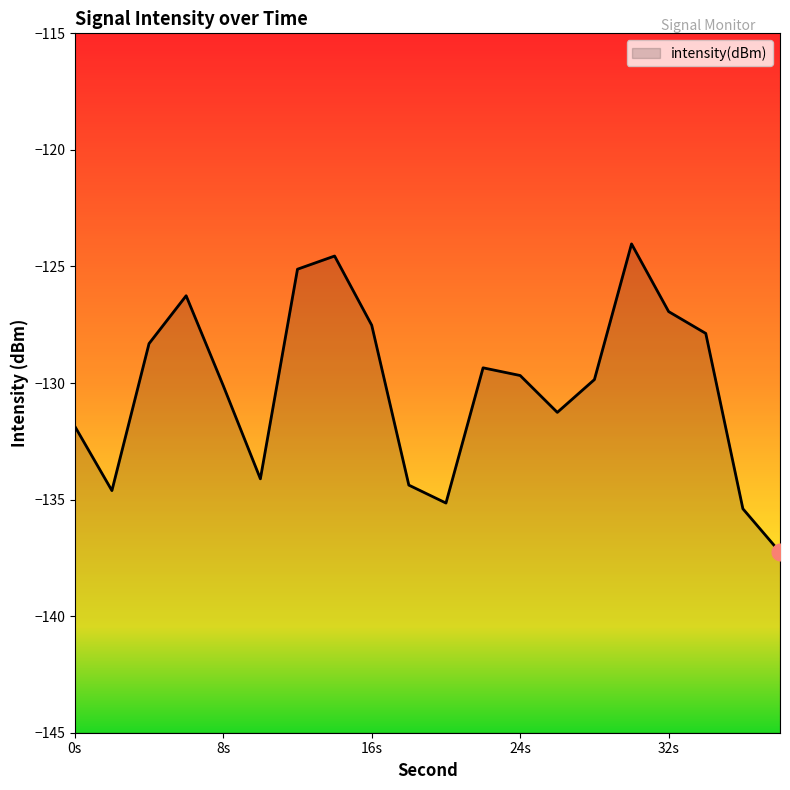

What is the change in value from 4 to 18?

-6.1